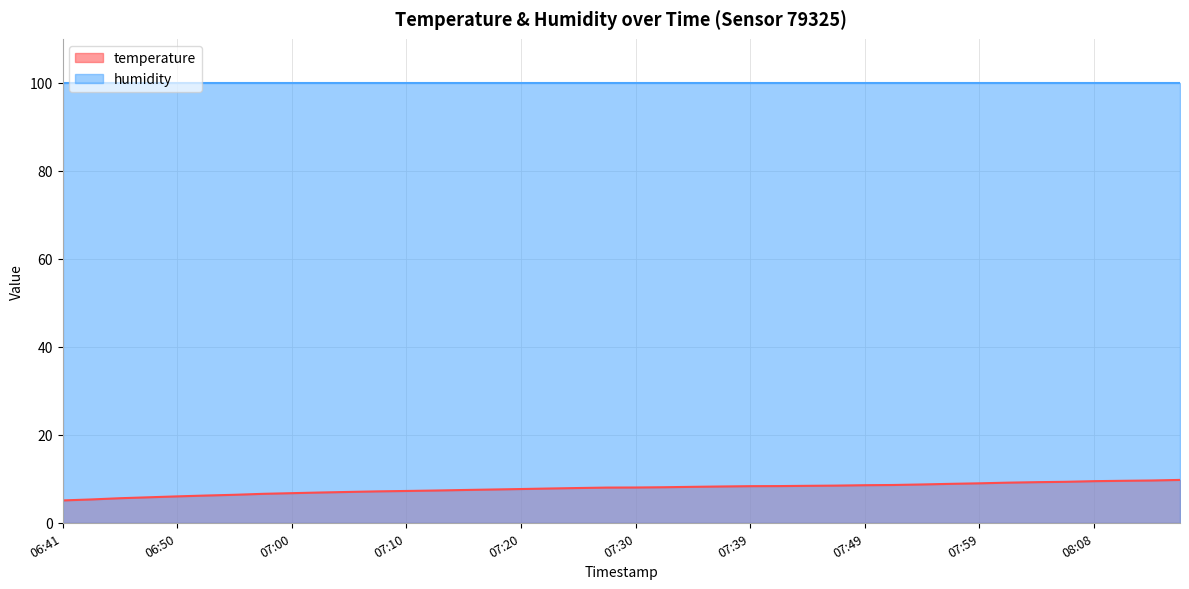

True or false: temperature and humidity intersect in this chart.

False